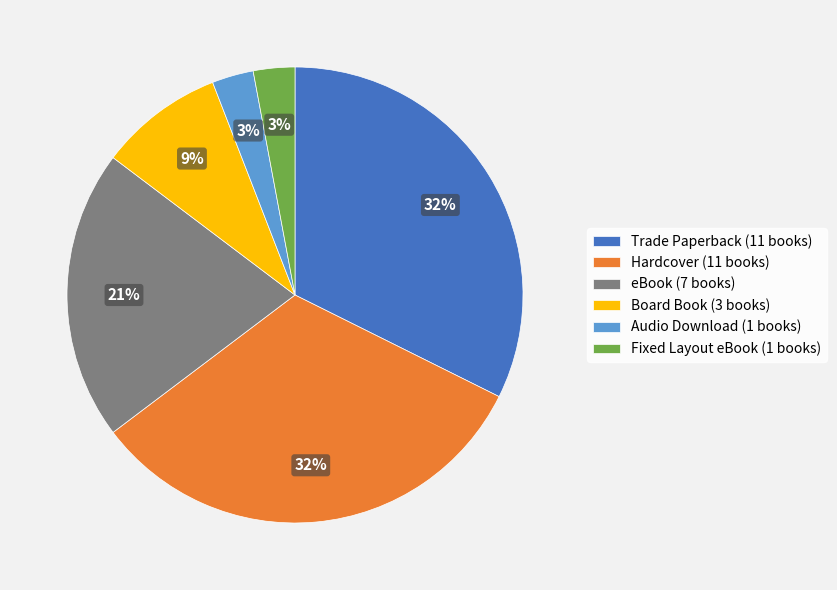

Is it true that Trade Paperback (11 books) is 47% of the pie?

False